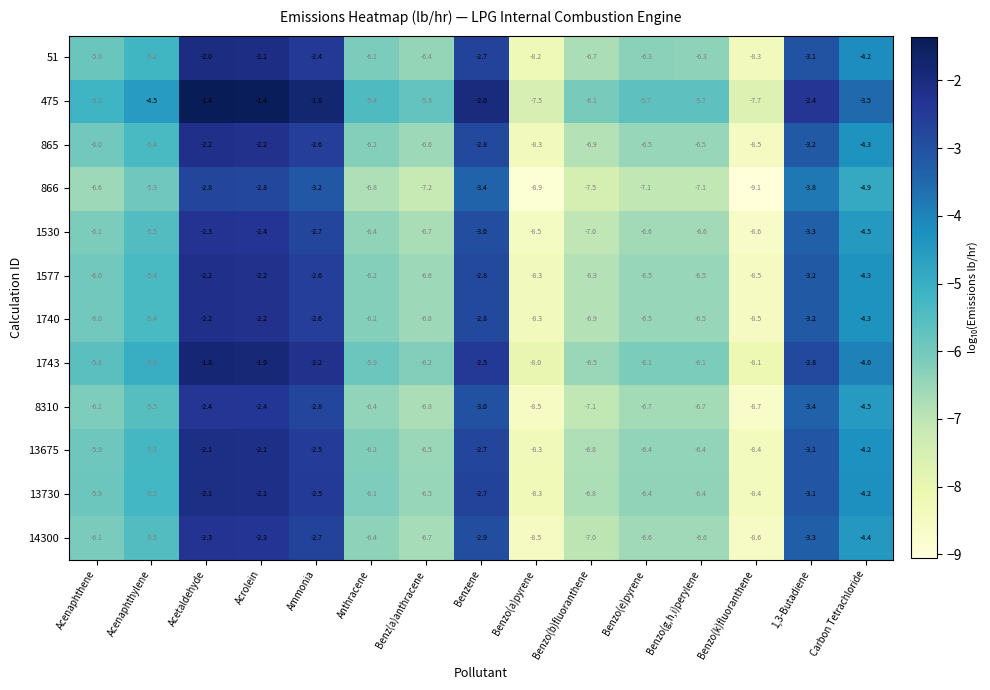

What is the total value across all series at Benzo(e)pyrene?

-77.4